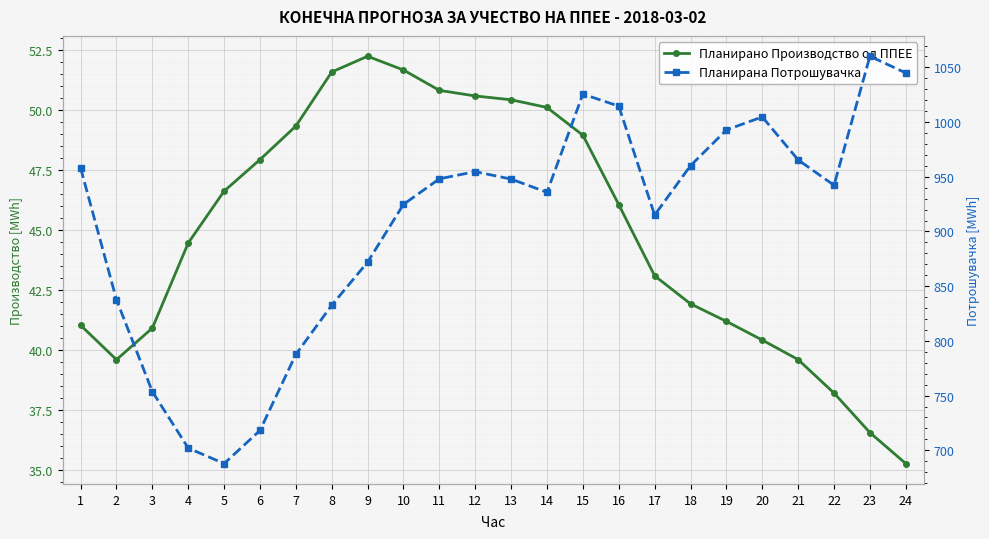

What is the difference between the maximum and second lowest values in the Планирано Производство од ППЕЕ series?

15.7